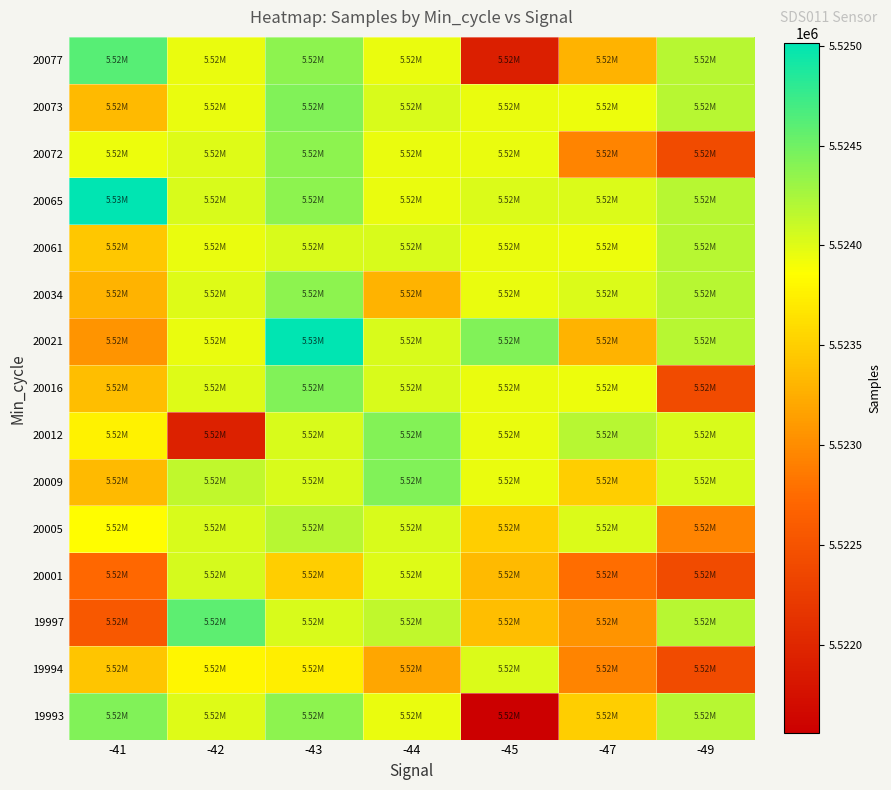

Which series changed the most between -44 and -49?

20016